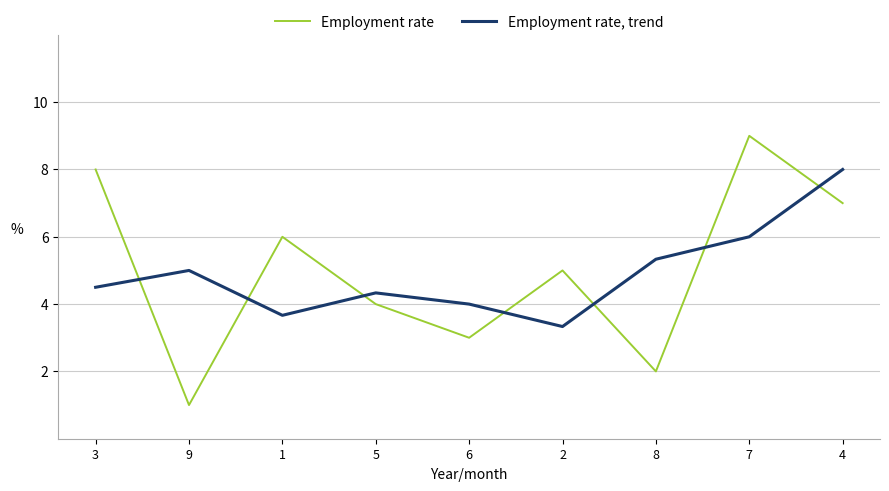

The value of Employment rate, trend at 6 is 4.0. True or false?

True